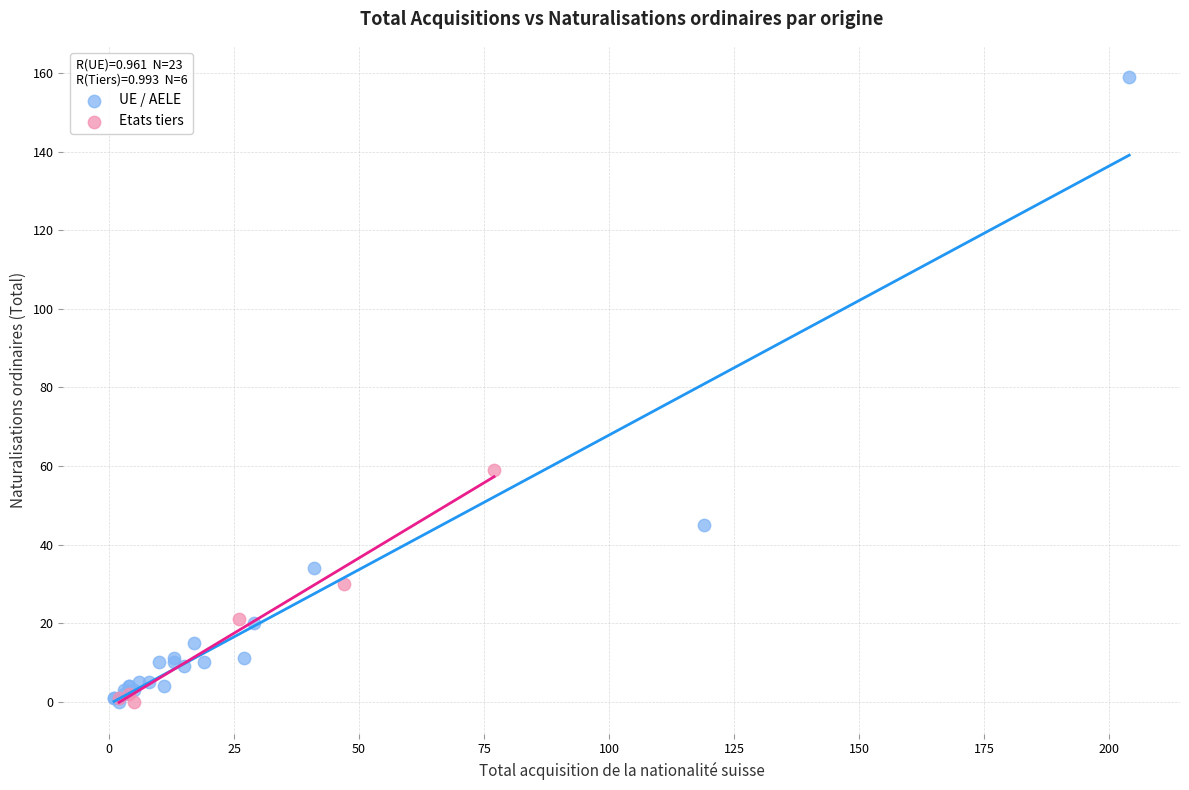

Which series has the widest spread of Y values?

UE / AELE